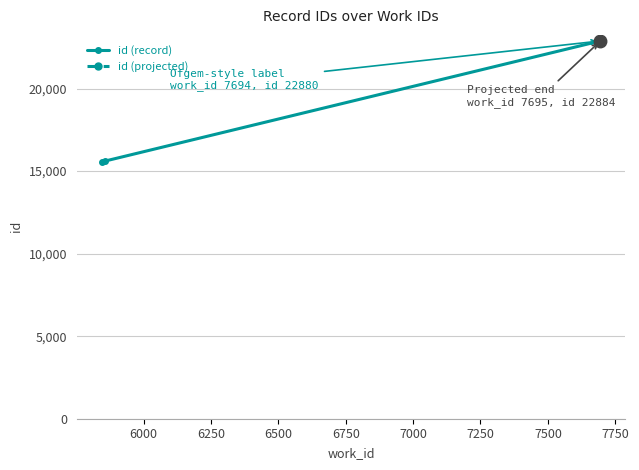

The value at 7694 is 9004. True or false?

False